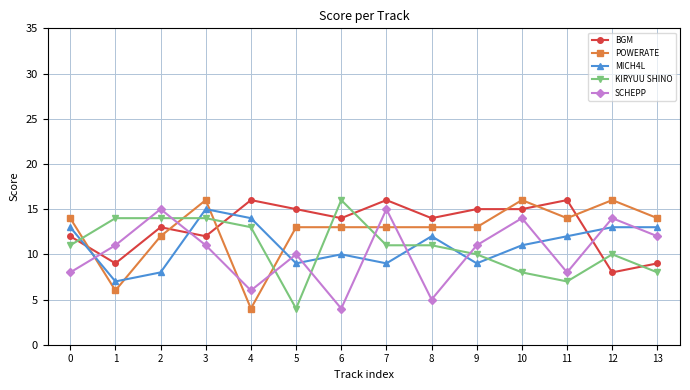

True or false: POWERATE and MICH4L intersect in this chart.

True